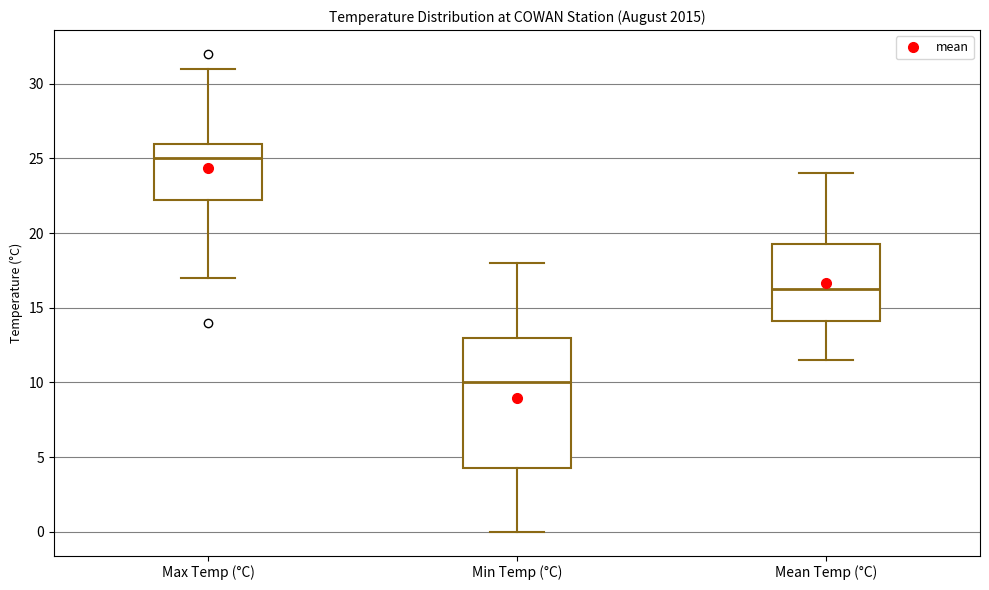

Where does the upper whisker of the box for Min Temp (°C) end on the y-axis? The values are not printed on the chart, so give them approximately, as read against the axis.

18.0